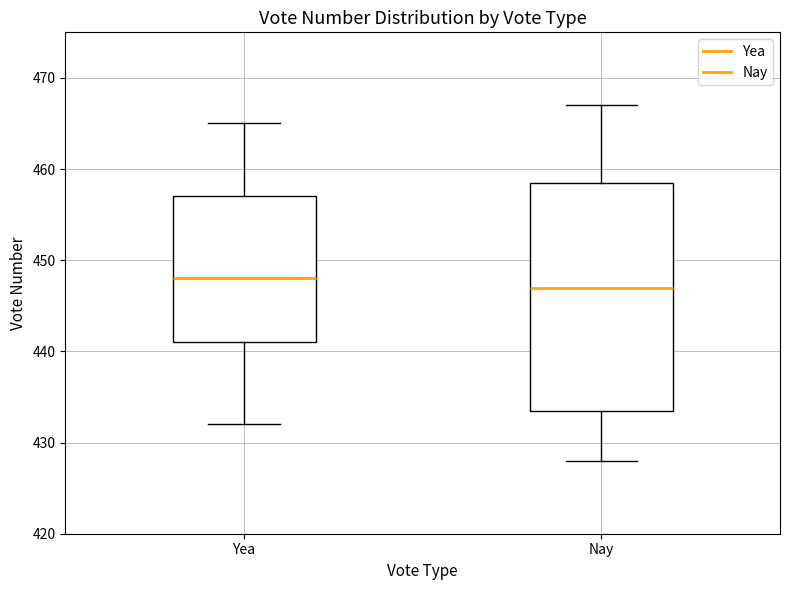

Which box has the highest median line?

Yea